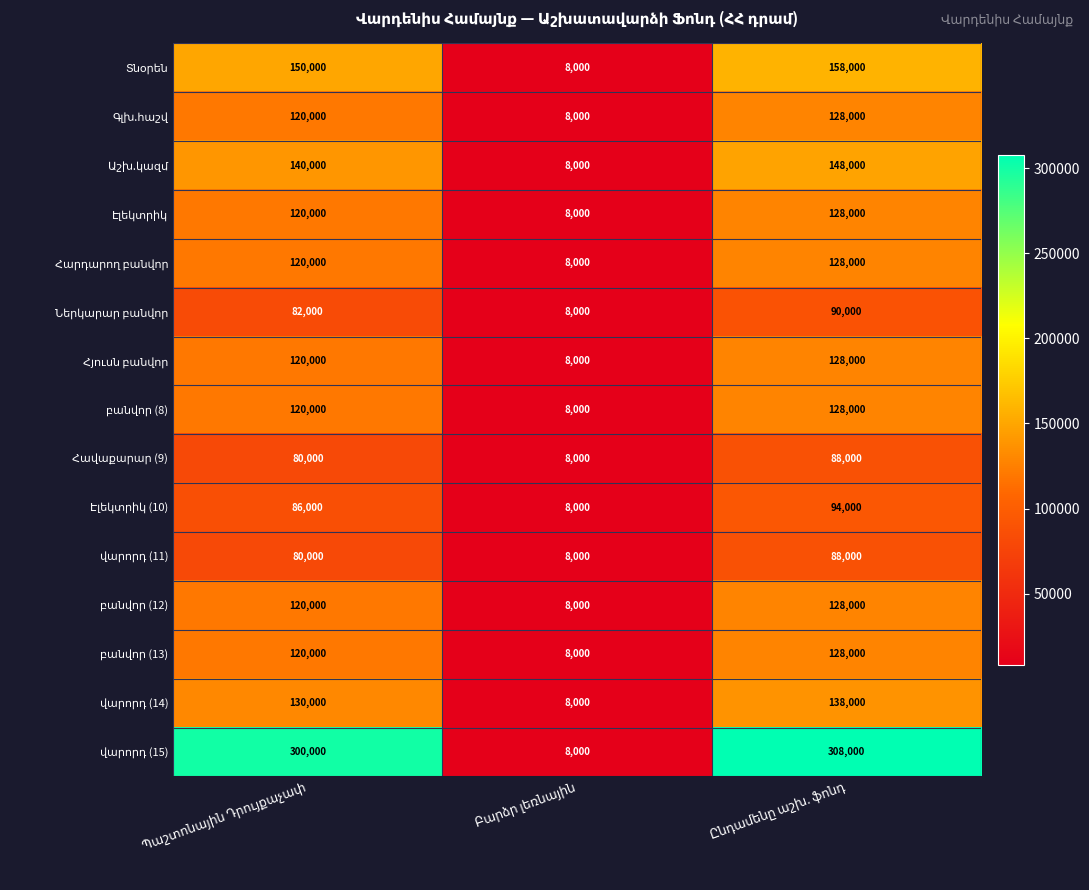

What is the smallest value displayed?

8000